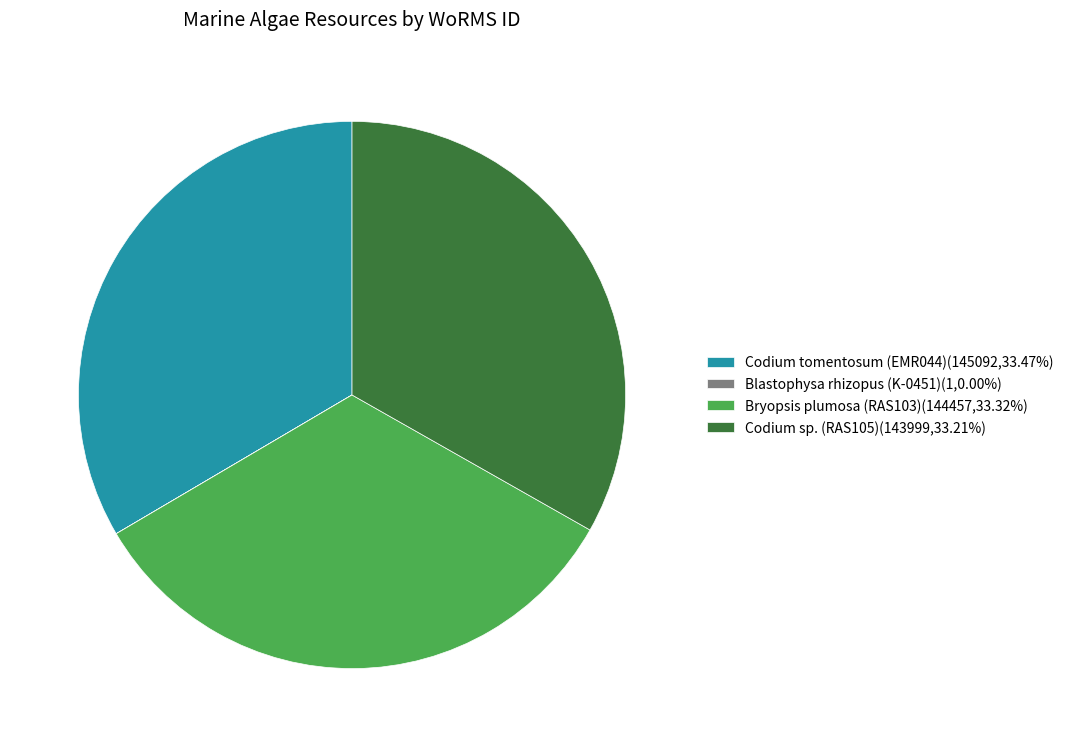

Does any single category account for the majority?

No